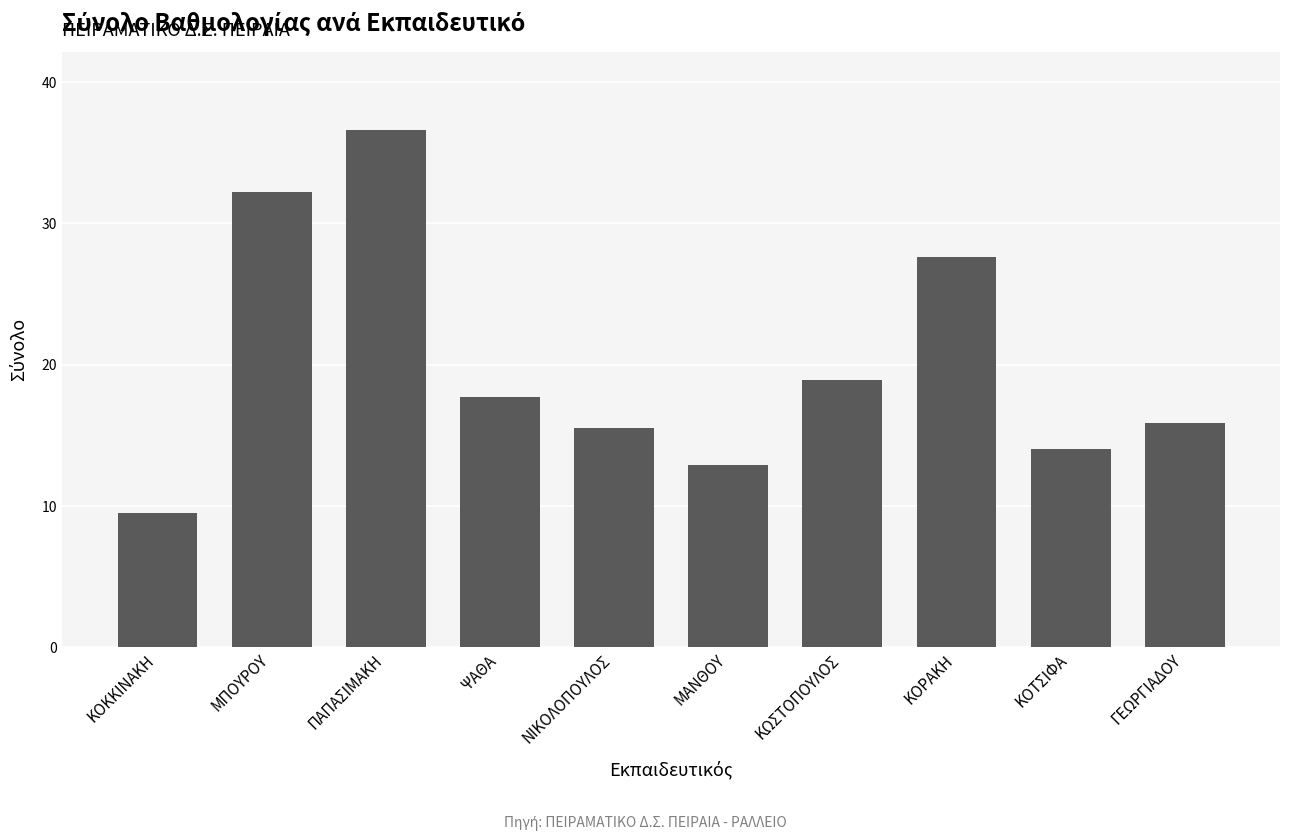

What is the difference between the second highest and second lowest values?

19.4